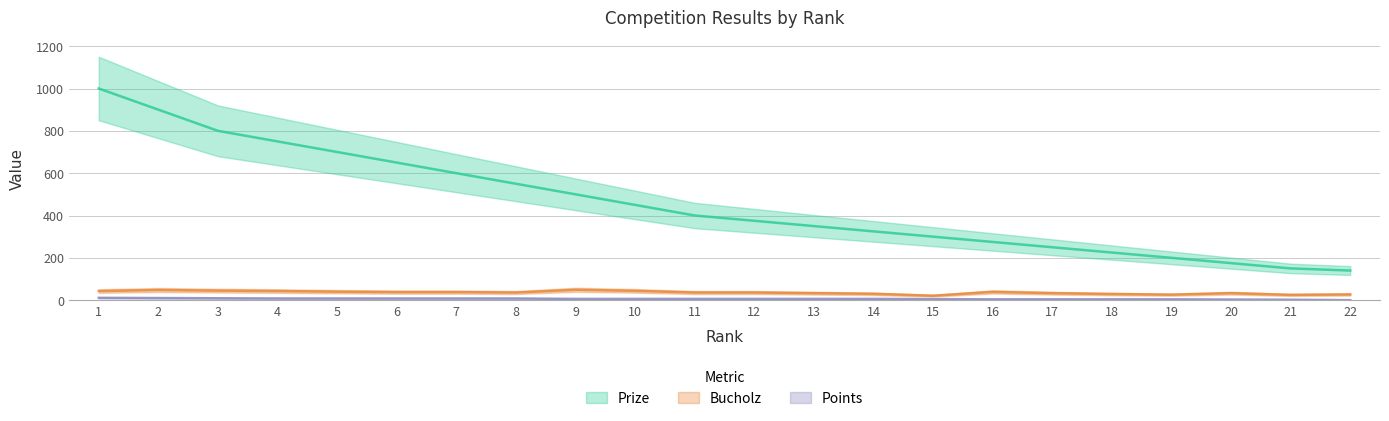

At how many categories does at least one series exceed 974?

1